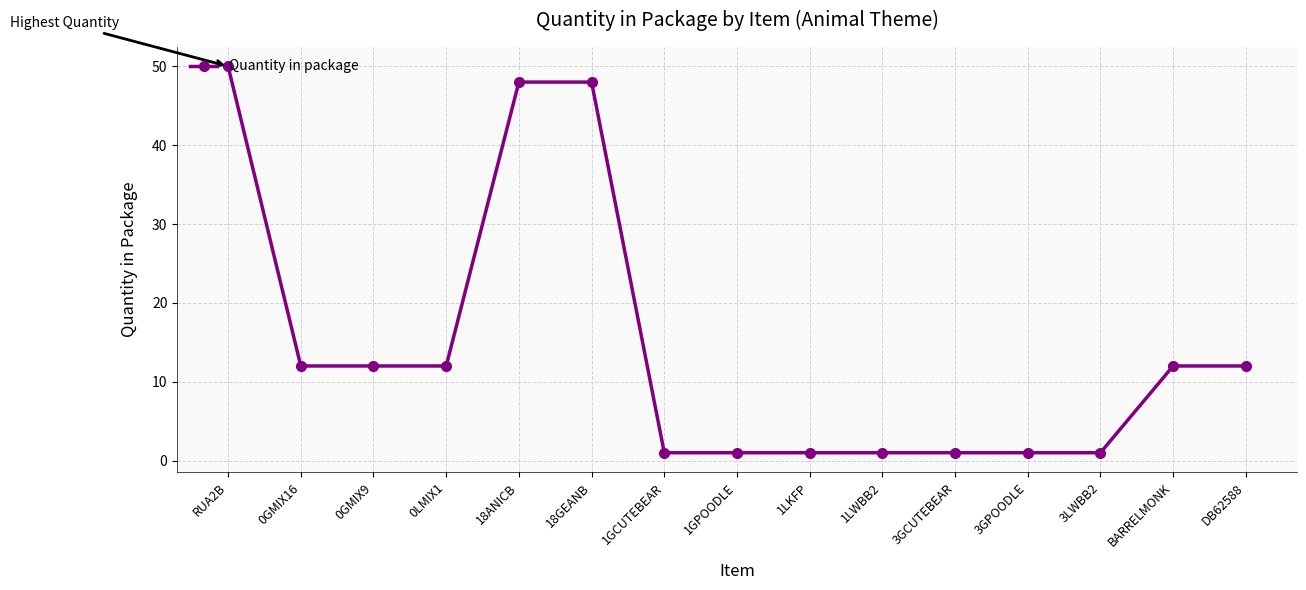

What is the sum of the values at DB62588 and 0GMIX16?

24